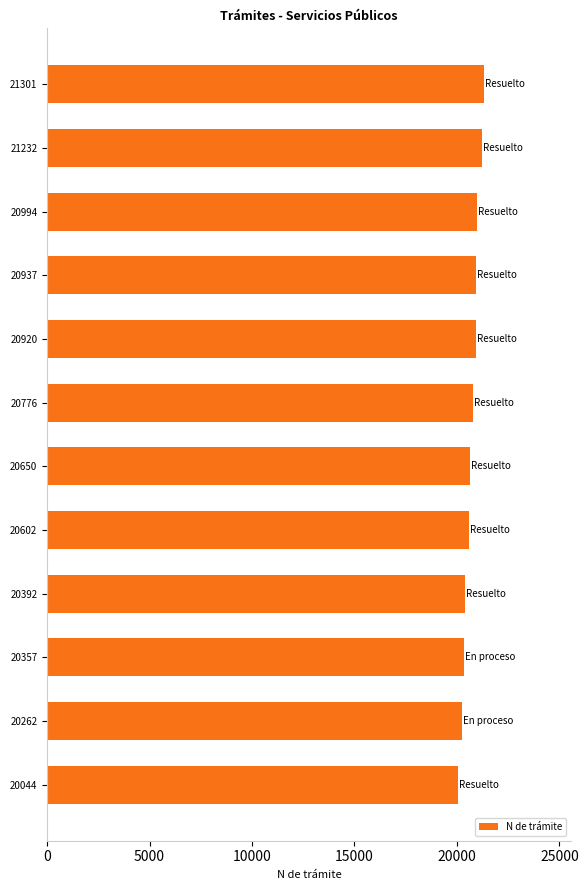

How many series are shown in this chart?

1